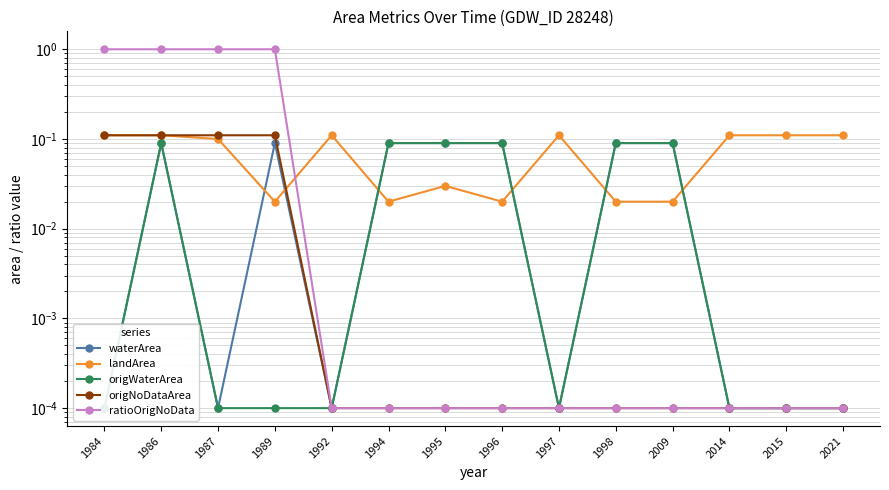

At which category does landArea reach its first local valley?

1989